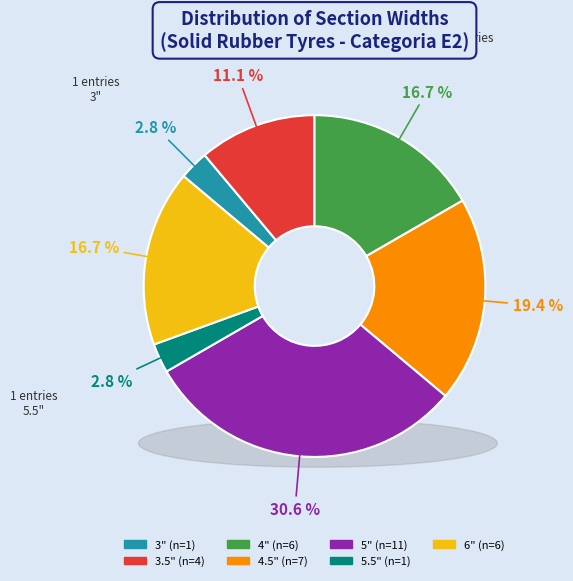

What is the largest slice in the pie chart?

5"